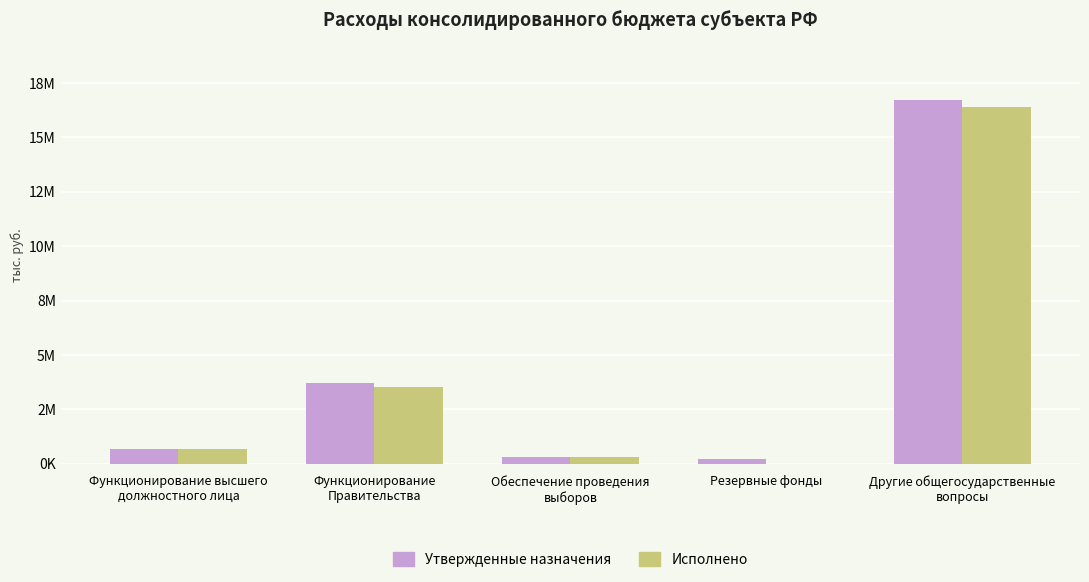

What are all the series names shown in the legend?

Утвержденные назначения, Исполнено